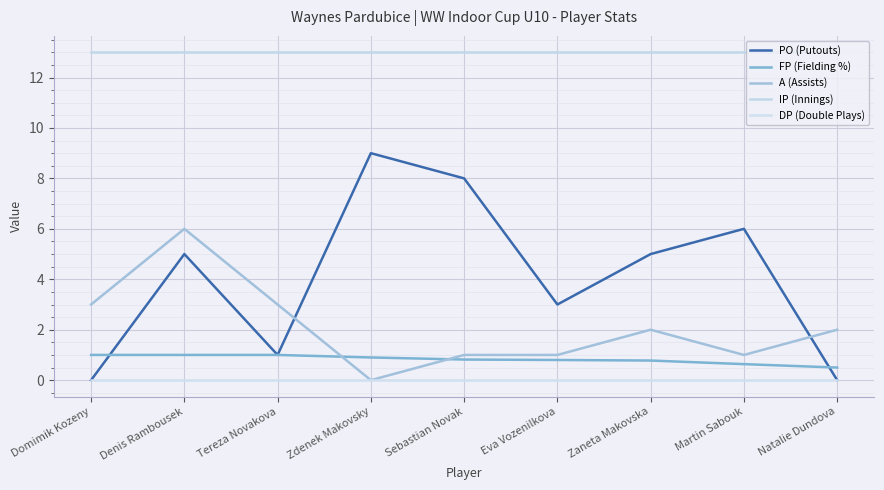

Where is the first local minimum for A (Assists)?

Zdenek Makovsky